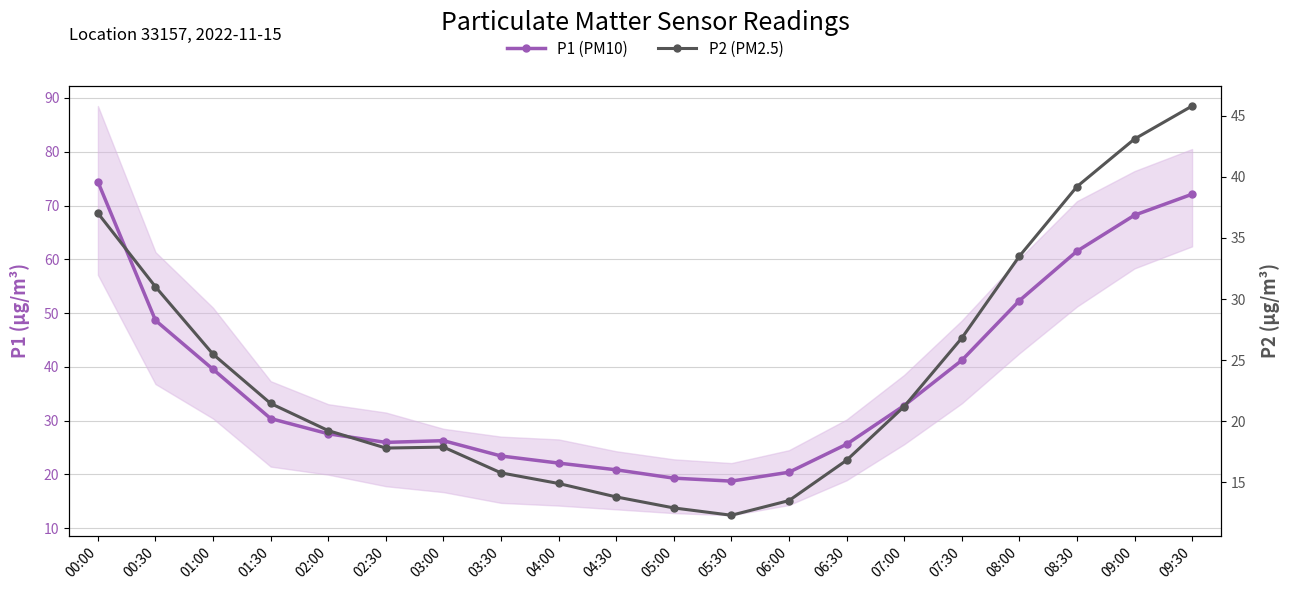

What is the difference between the highest and lowest values at 00:30?

17.6